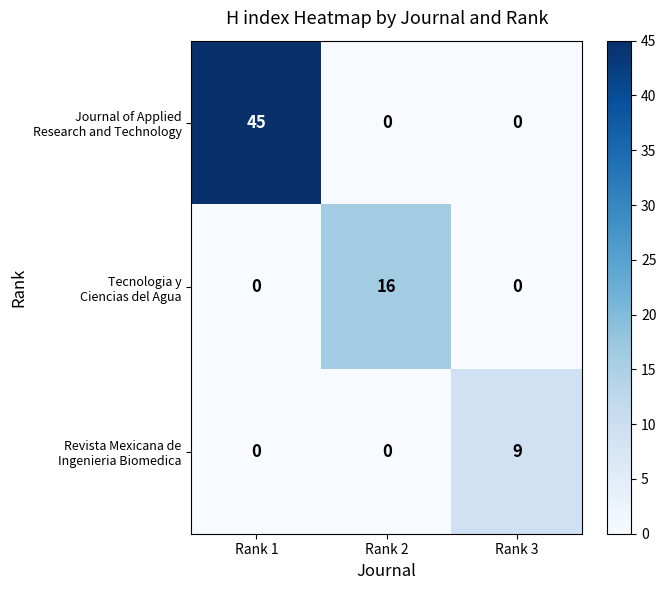

What is the total value across all series at Rank 3?

9